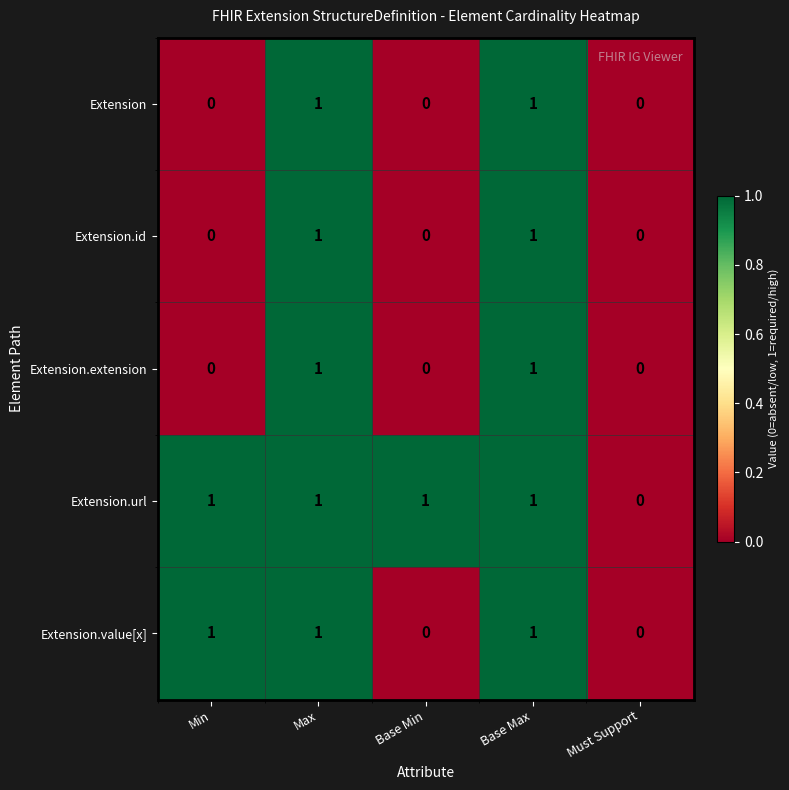

Is the value of Extension at Must Support greater than the value of Extension.extension at Base Max?

No